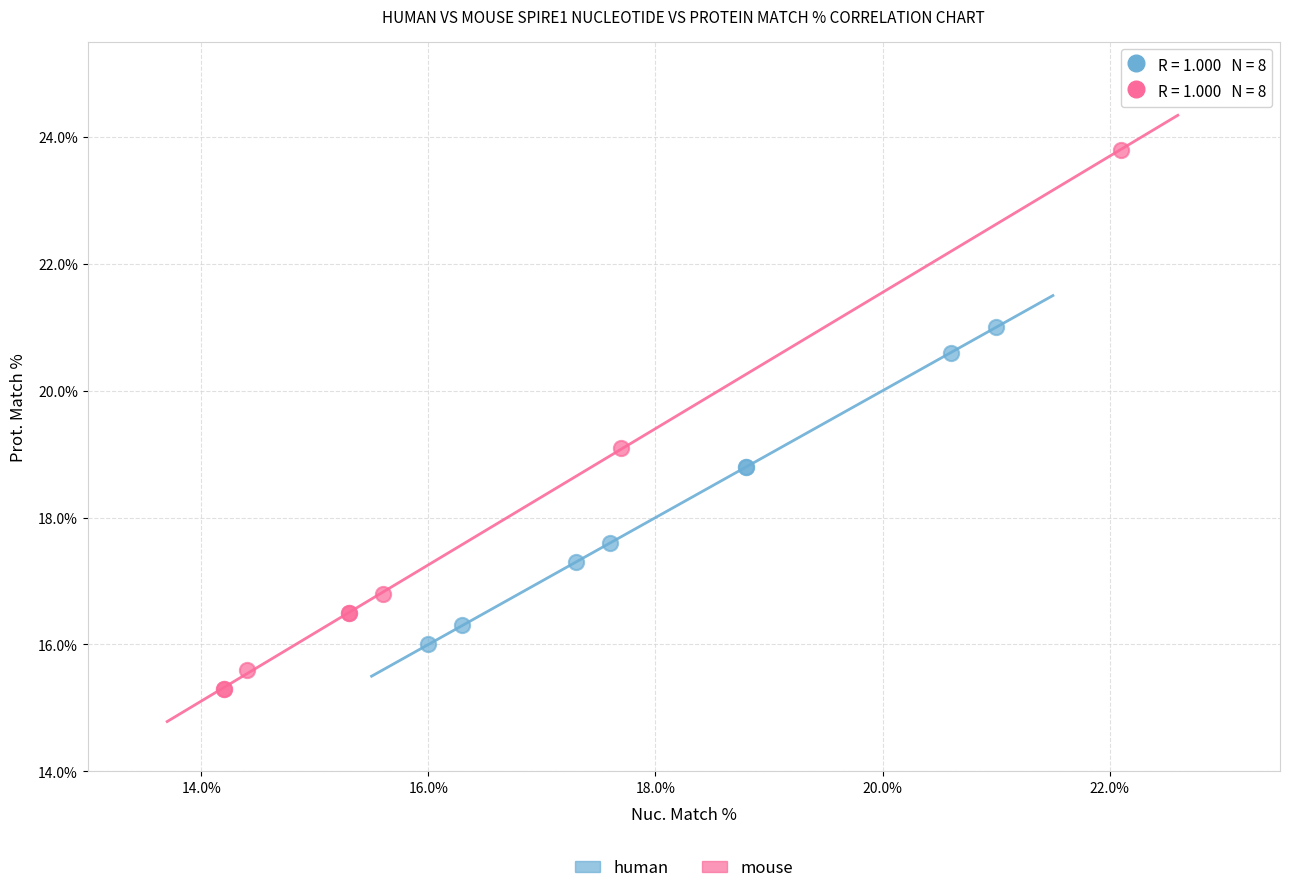

Which series contains the highest Y value?

mouse